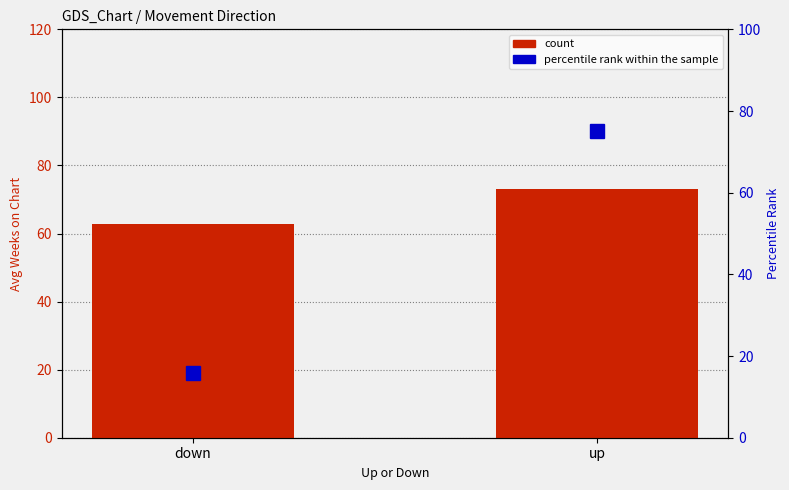

What is the sum of all percentile rank within the sample values?

90.9